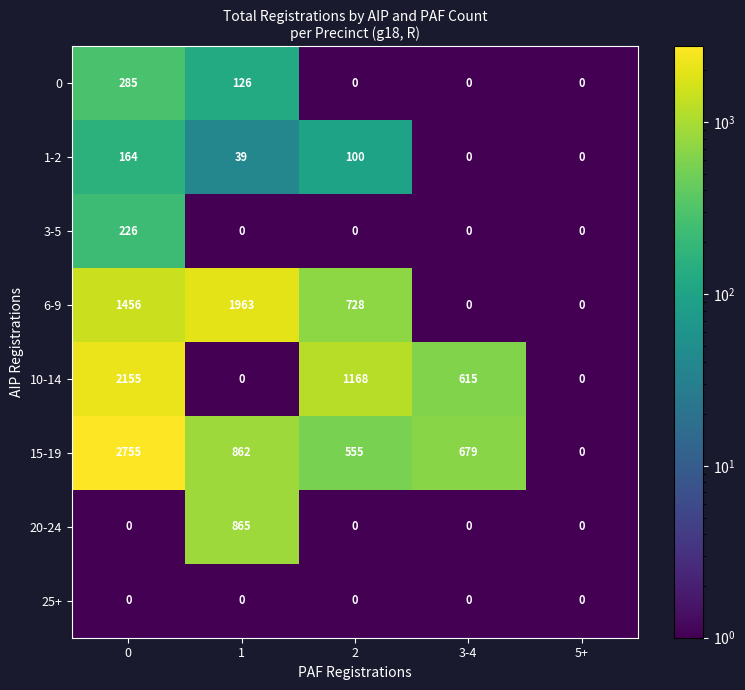

Between 0 and 2, which series saw the biggest shift?

15-19